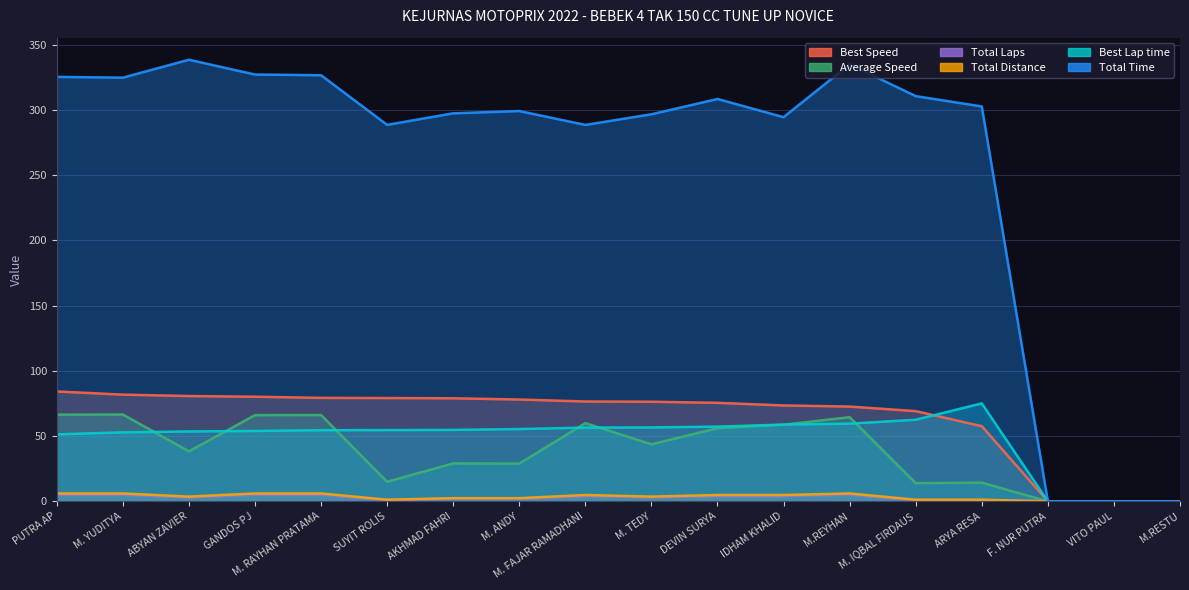

What are all the series names shown in the legend?

Total Time, Best Lap time, Best Speed, Average Speed, Total Laps, Total Distance